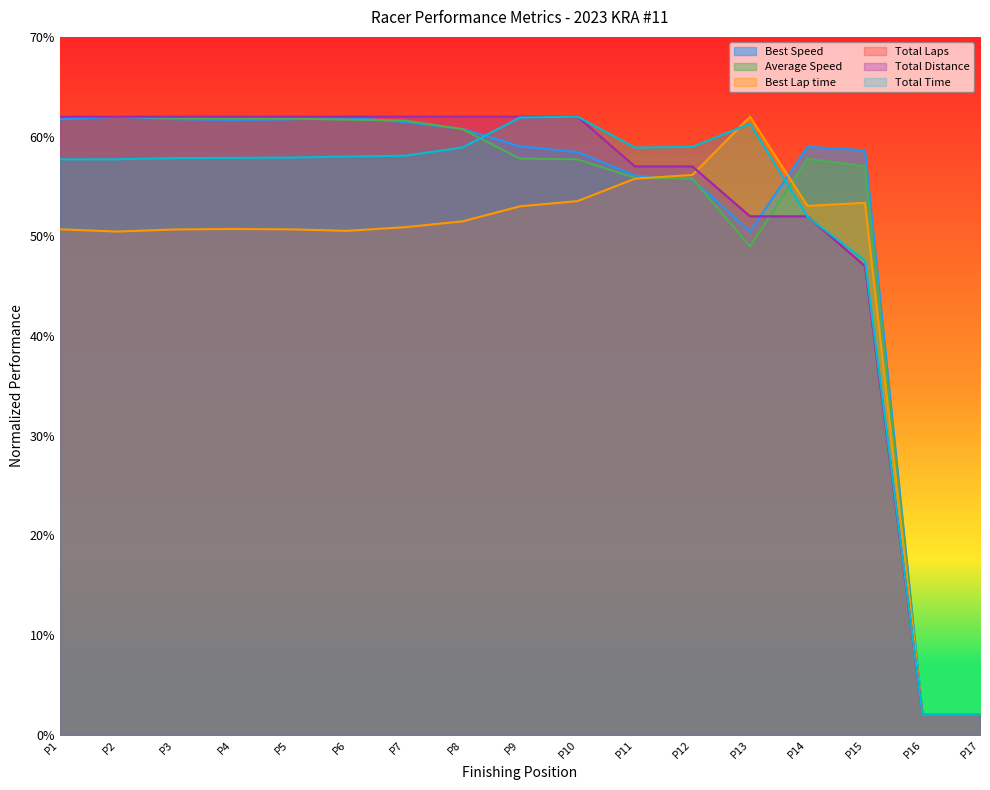

Does the chart display data point markers on the line(s)?

No